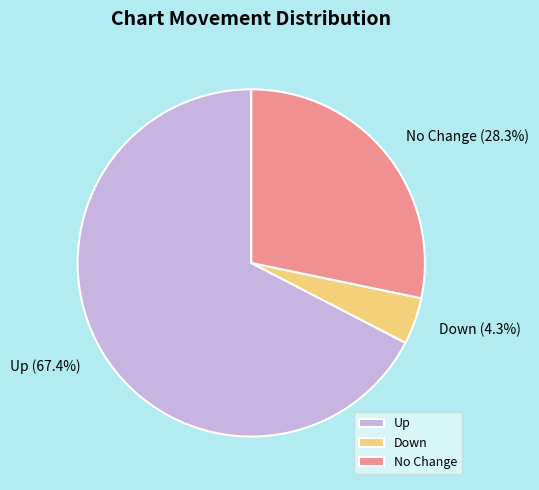

Which category has the biggest portion of the pie?

Up